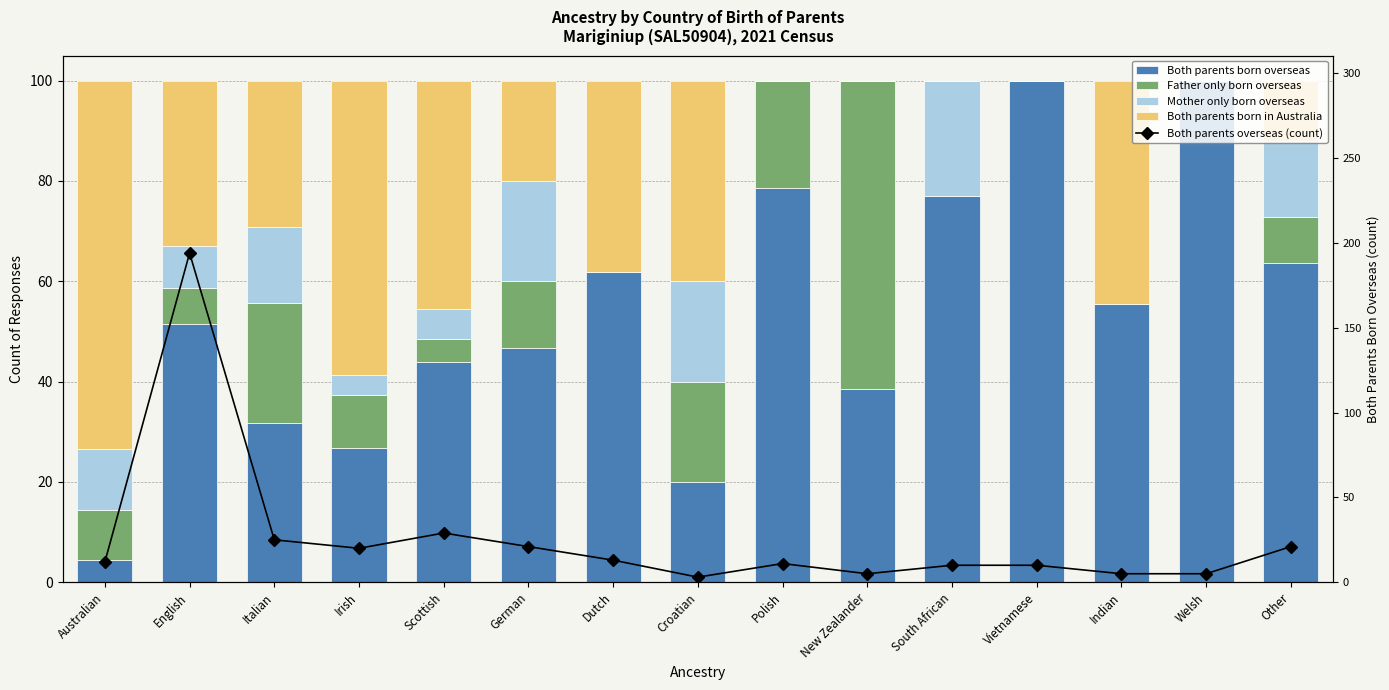

At how many categories does at least one series exceed 65?

6